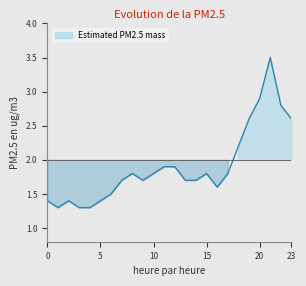

Where is the data nearest to the value 2?

11